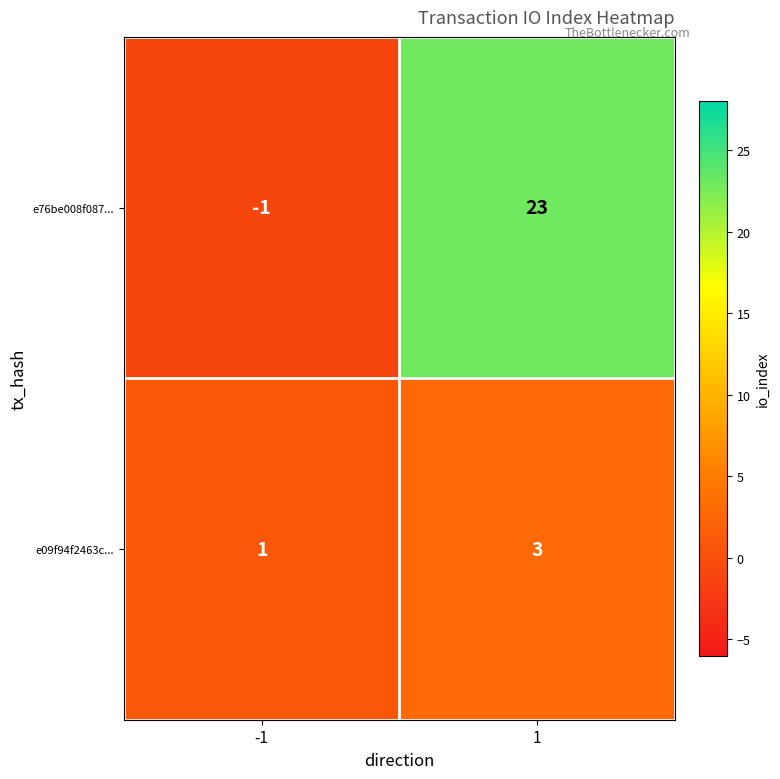

What is the sum of the e09f94f2463c... values at 1 and -1?

4